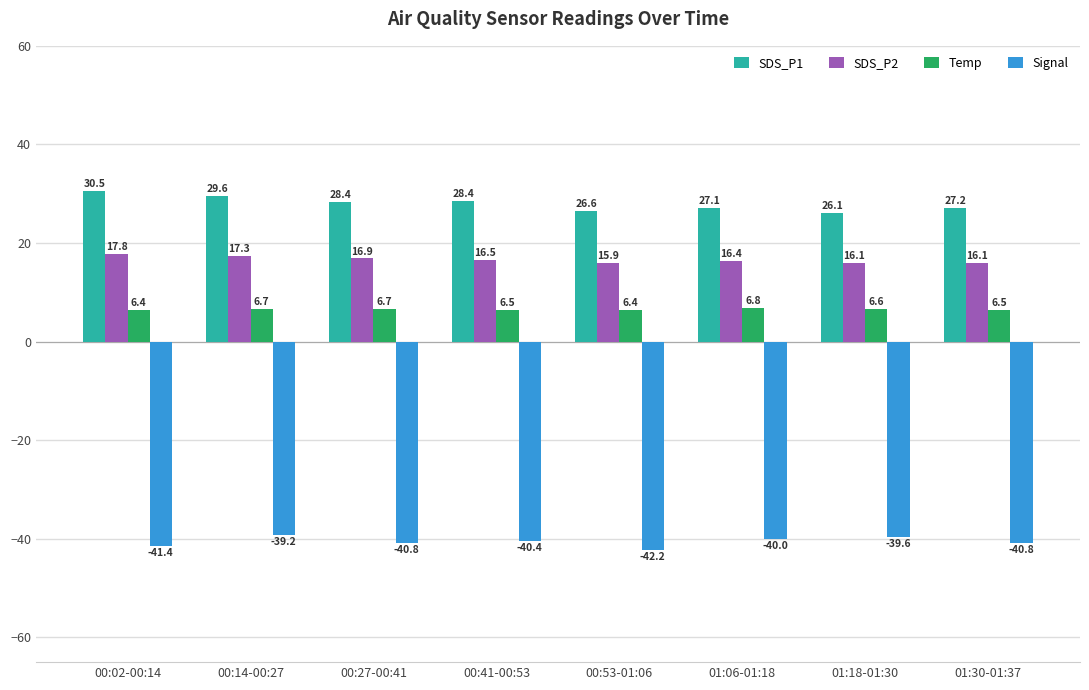

Rank the series at 01:30-01:37 from lowest to highest value.

Signal, Temp, SDS_P2, SDS_P1